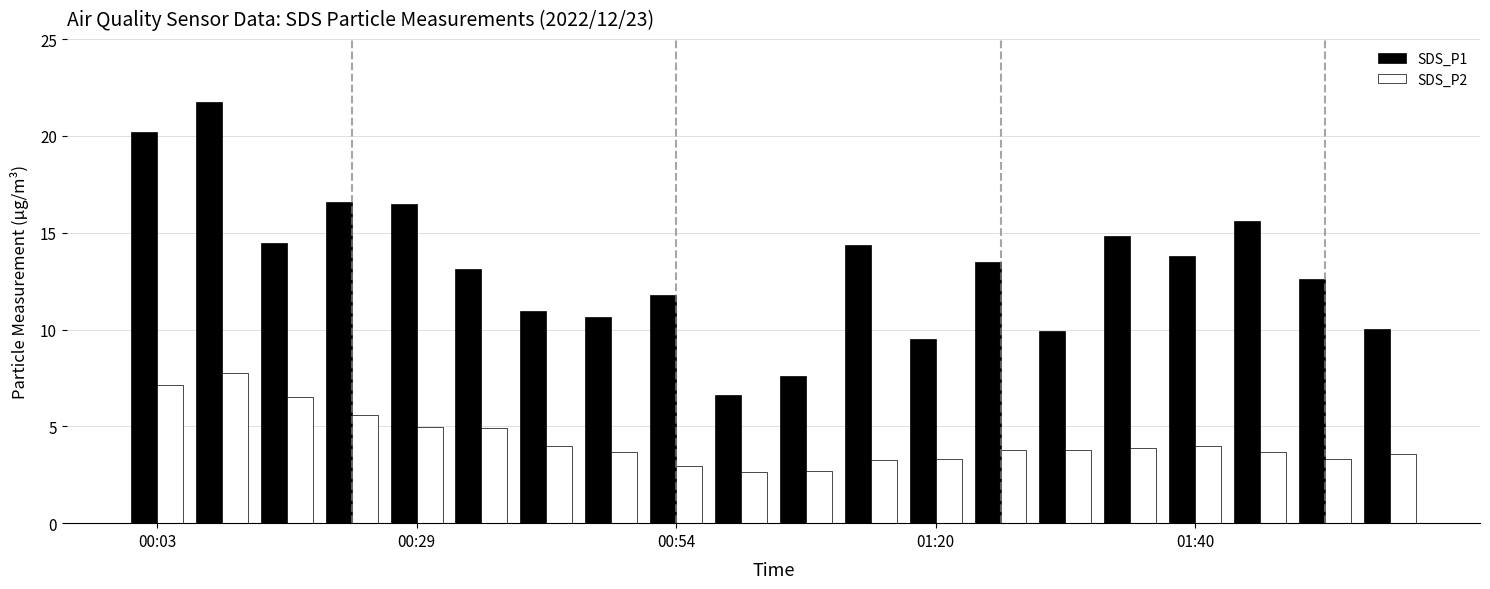

Which series has the largest total across all categories?

SDS_P1